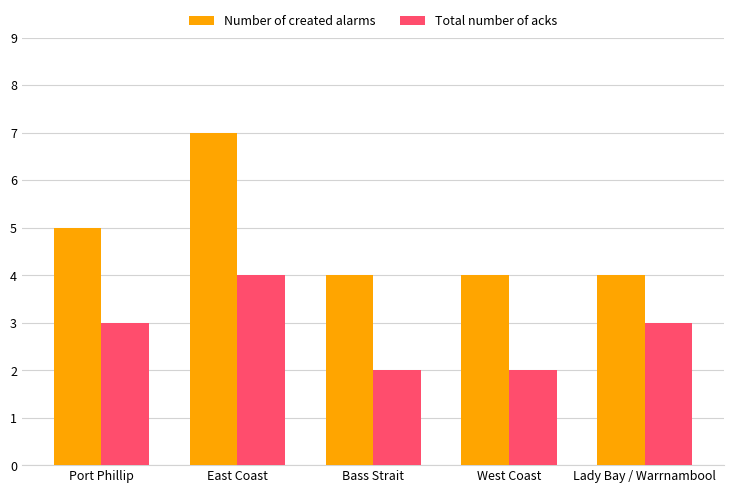

What is the spread (max minus min) of values at East Coast?

3